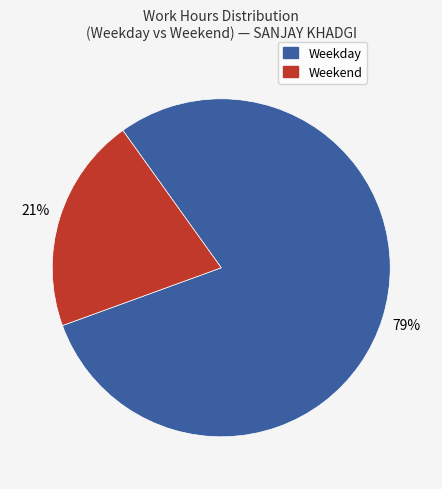

Count the number of slices in the pie.

2